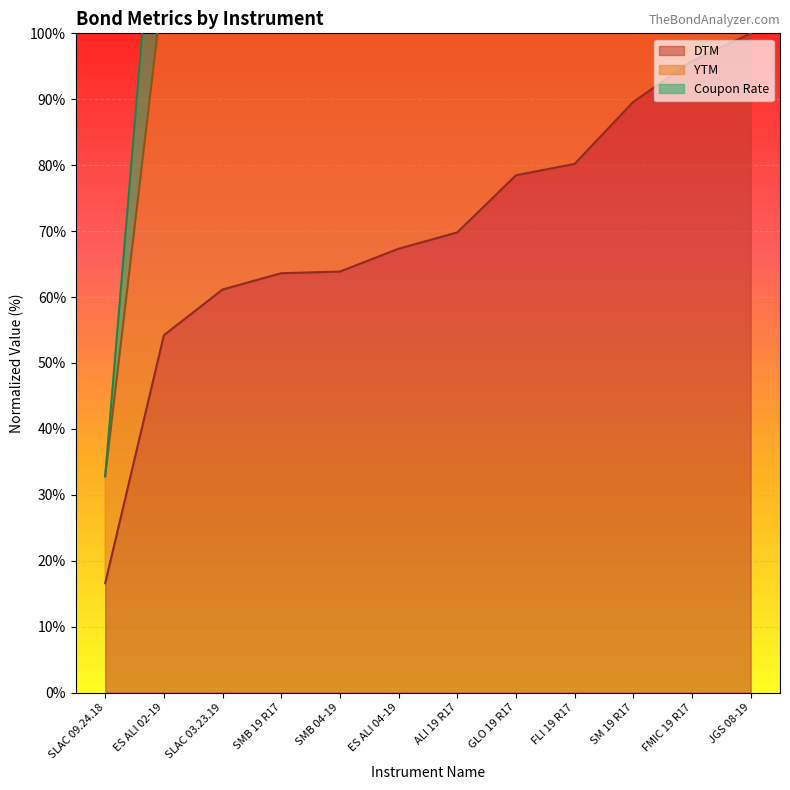

Reading left to right, extract all data points from this chart.

DTM: SLAC 09.24.18=16.6	ES ALI 02-19=54.2	SLAC 03.23.19=61.1	SMB 19 R17=63.6	SMB 04-19=63.9	ES ALI 04-19=67.3	ALI 19 R17=69.8	GLO 19 R17=78.5	FLI 19 R17=80.2	SM 19 R17=89.6	FMIC 19 R17=95.8	JGS 08-19=100.0
YTM: SLAC 09.24.18=32.8	ES ALI 02-19=108.3	SLAC 03.23.19=122.4	SMB 19 R17=126.7	SMB 04-19=127.8	ES ALI 04-19=134.0	ALI 19 R17=139.2	GLO 19 R17=156.8	FLI 19 R17=160.4	SM 19 R17=178.8	FMIC 19 R17=191.3	JGS 08-19=200.0